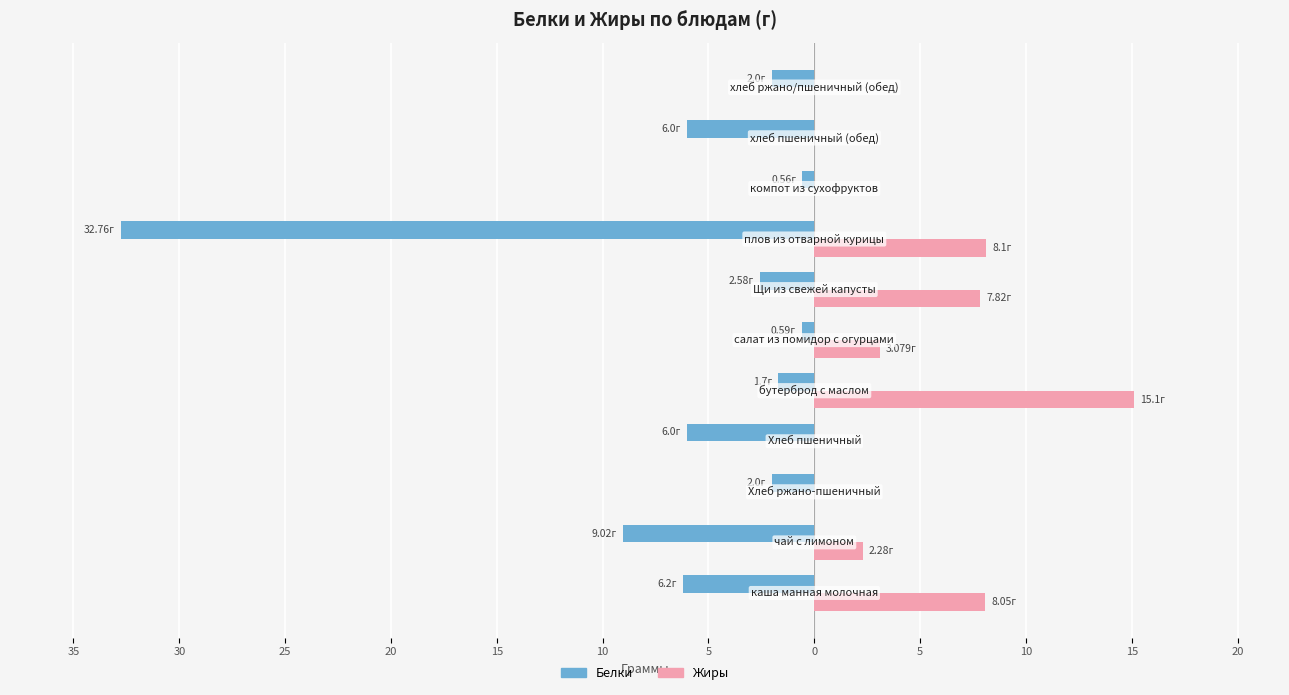

Rank the series by their maximum value, from highest to lowest.

Жиры, Белки